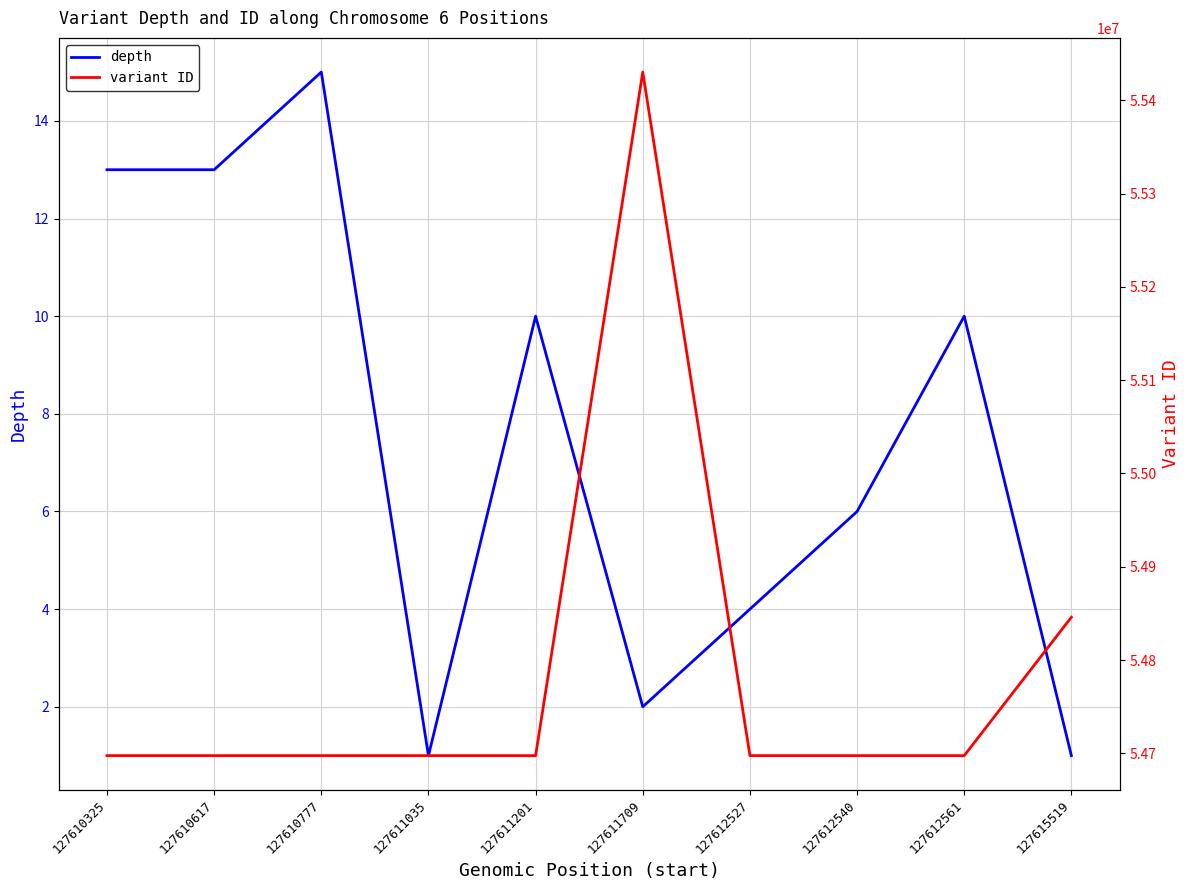

The value of depth at 127610777 is 15. True or false?

True